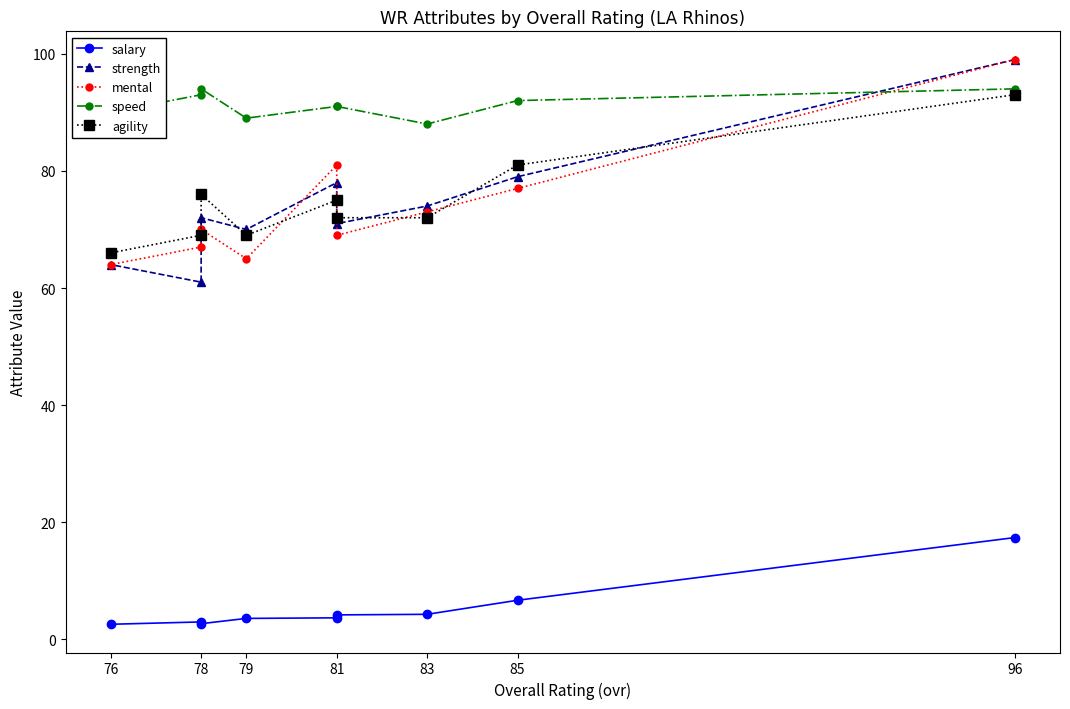

What is the difference between the salary values at 96 and 78?

14.7